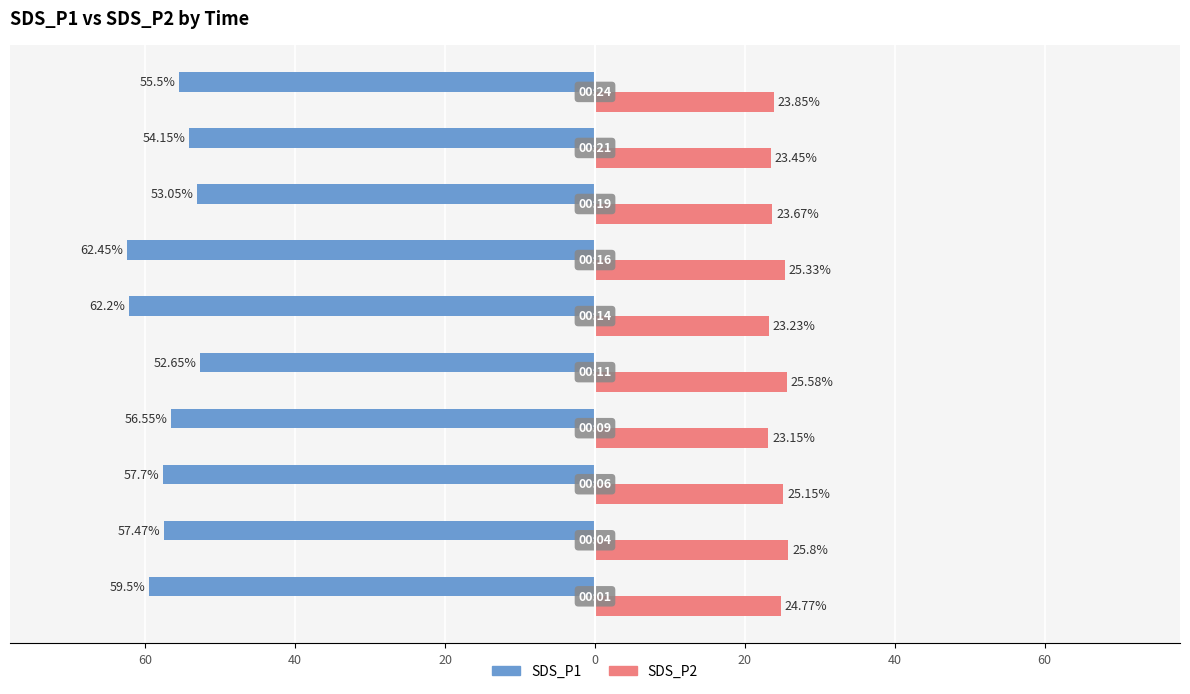

What are all the series names shown in the legend?

SDS_P1, SDS_P2